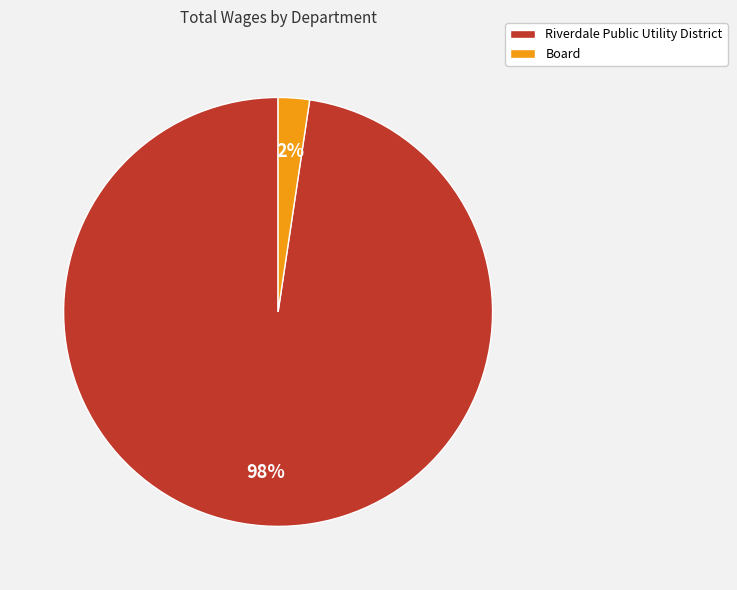

To the nearest percent, what is the combined percentage of Riverdale Public Utility District and Board?

100%